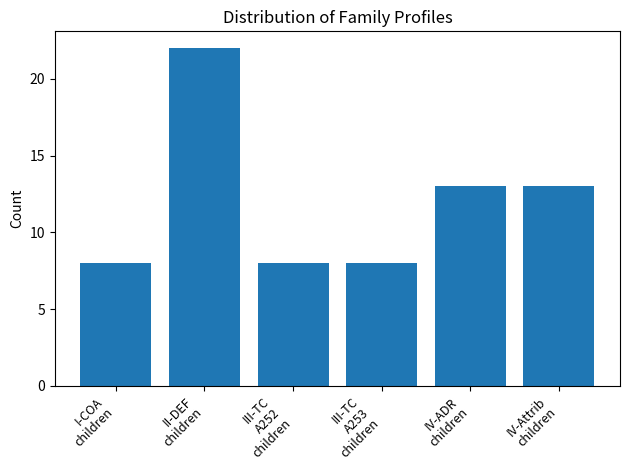

What is the smallest value displayed?

8